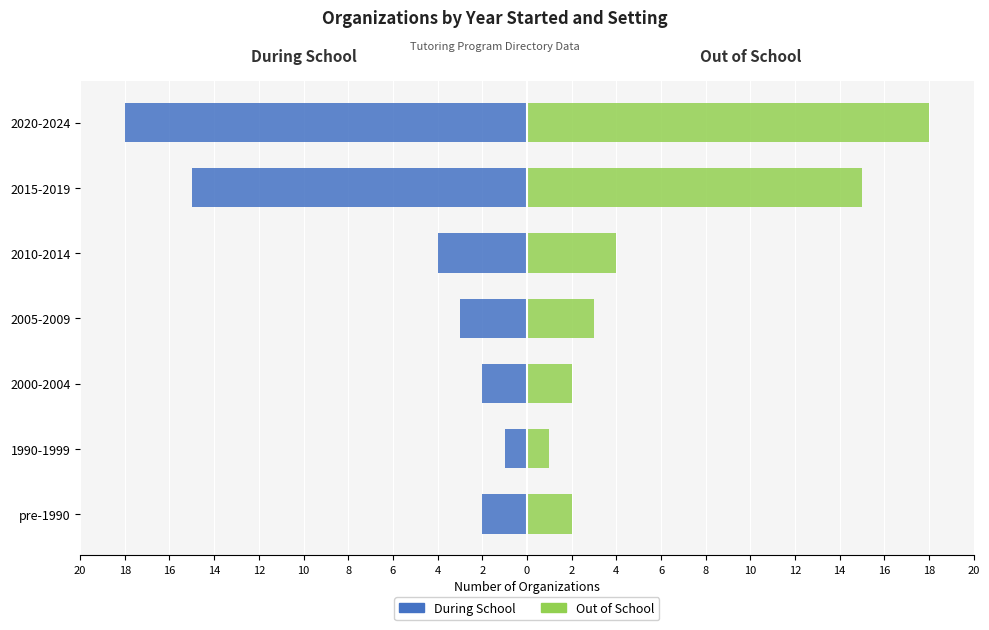

Is it true that During School equals -3 at 2000-2004?

False